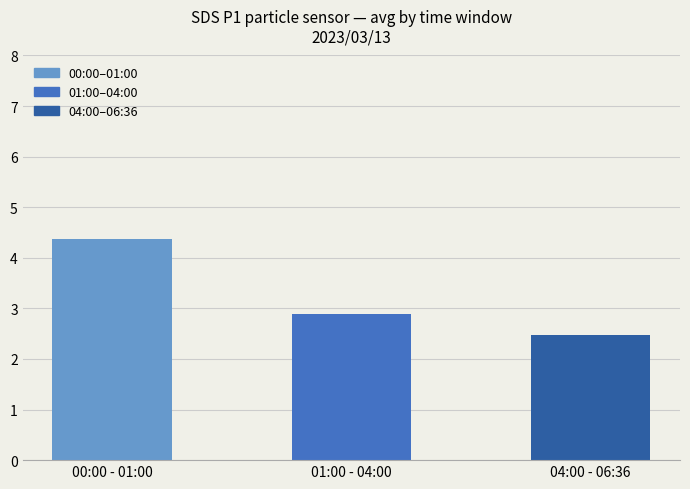

What is the change in value from 00:00 - 01:00 to 01:00 - 04:00?

-1.5